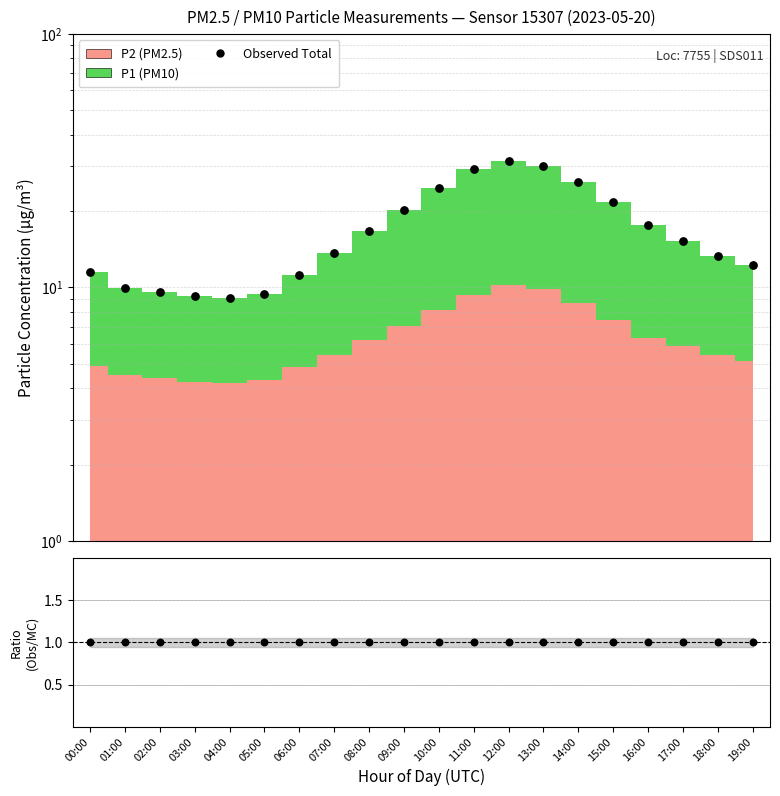

Which series contains the lowest Y value?

Ratio (Obs/Stack)